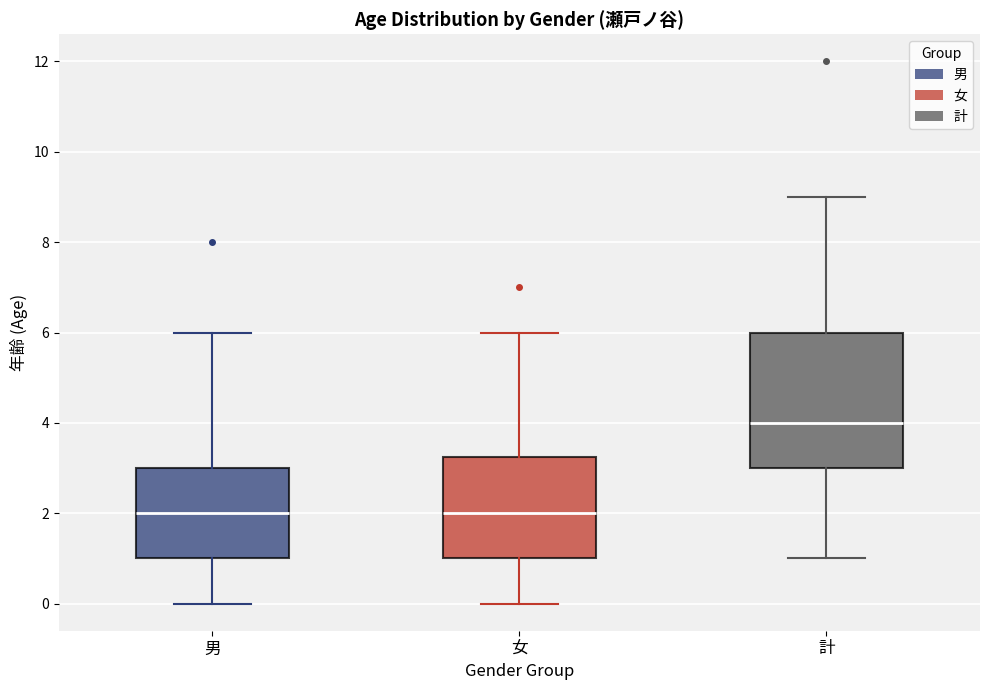

Which box's median line is the highest?

計